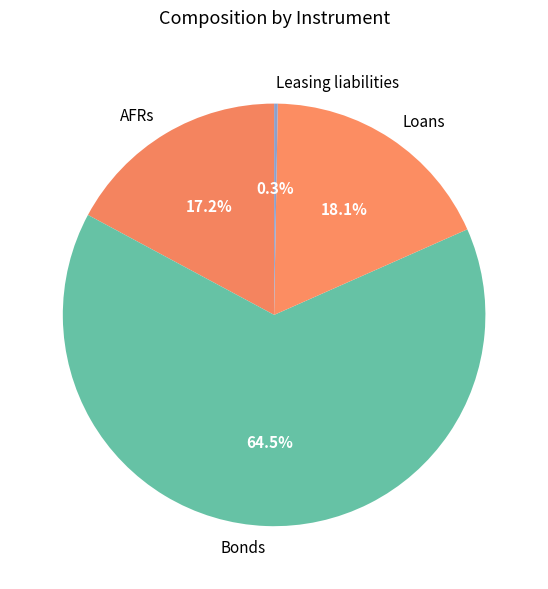

To the nearest percent, what is the combined percentage of AFRs and Loans?

35%